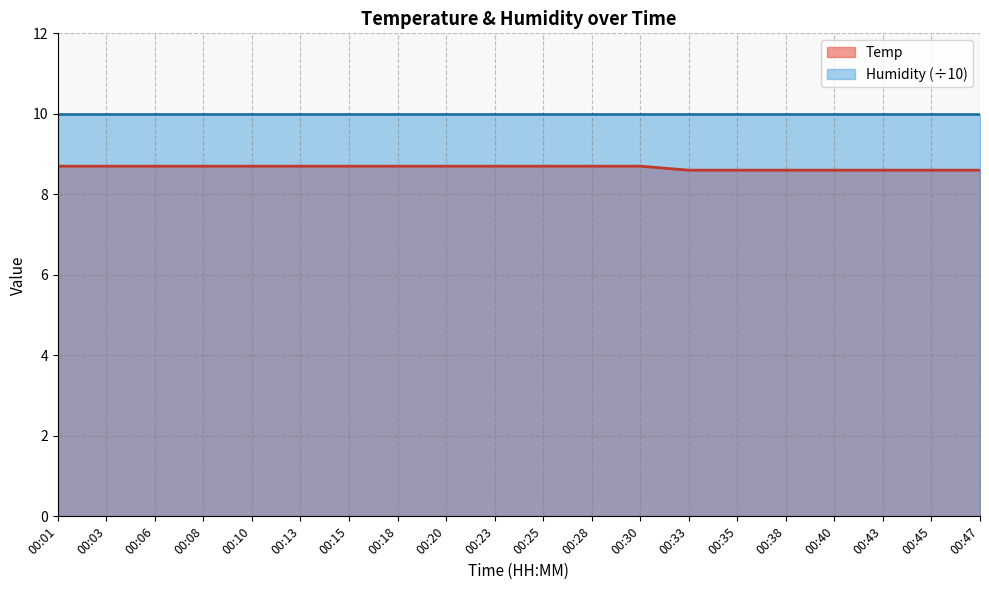

What is the value of the 17th point from the left?

8.6